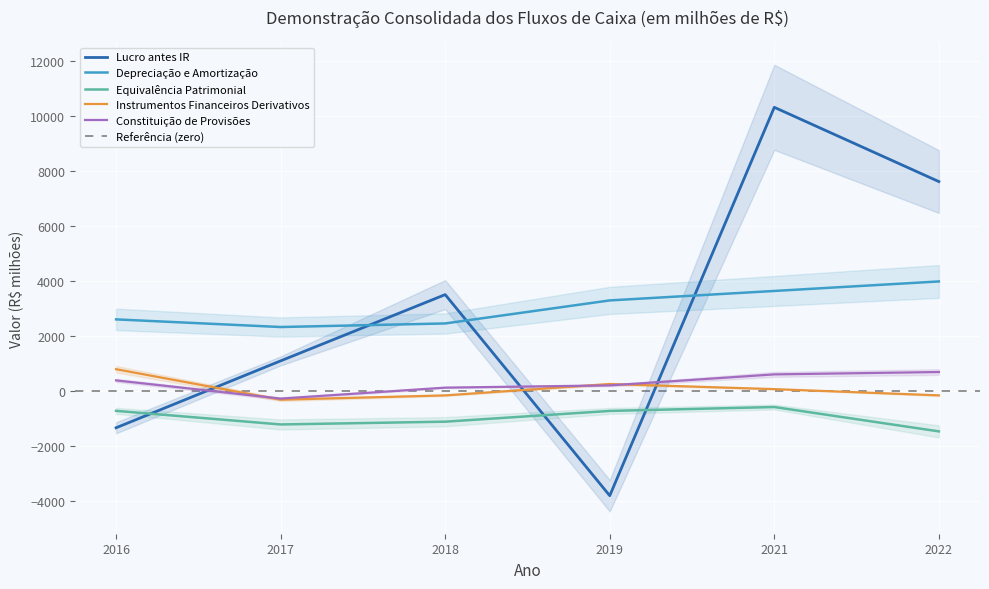

What is the approximate value of Equivalência Patrimonial - Anual at 2019, to the nearest 50?

-750